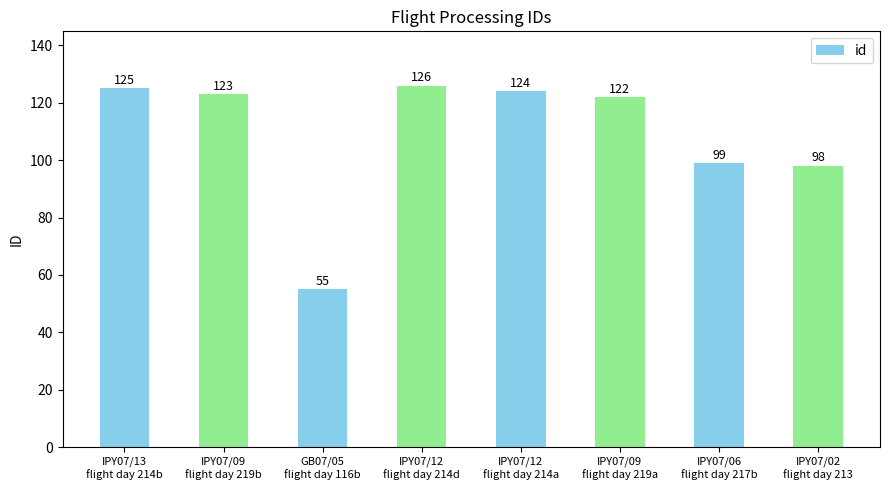

What is the greatest value displayed?

126